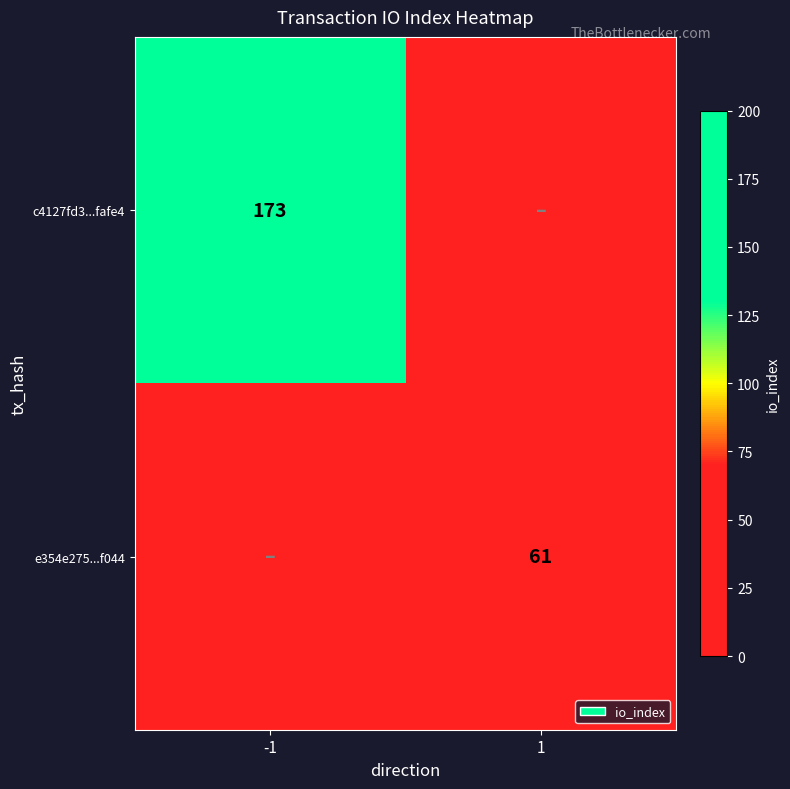

Is it true that e354e275...f044 equals 61 at 1?

True